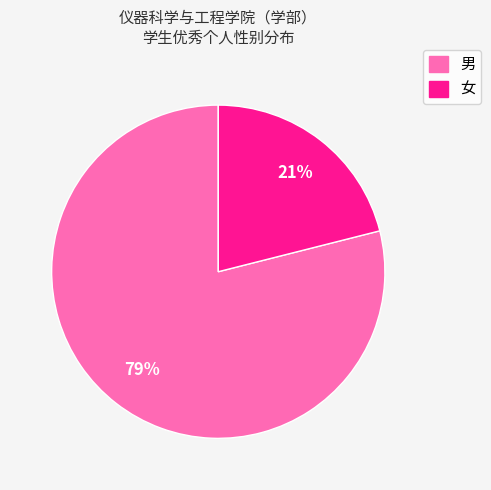

What is the ratio of the value at 男 to the value at 女?

3.8